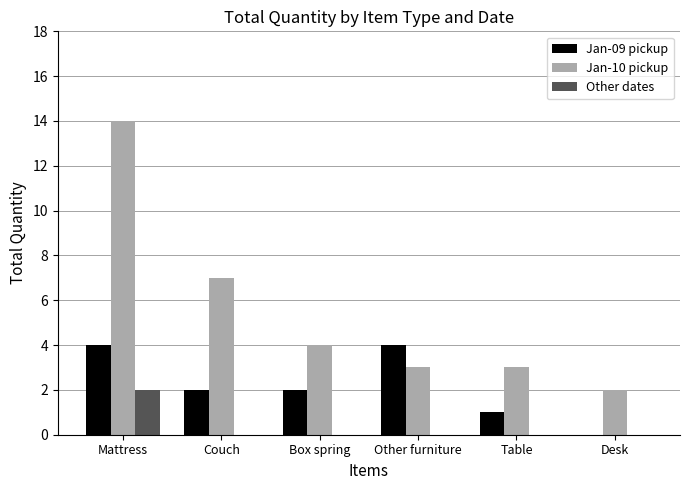

Reading right to left, list all the values displayed in this chart.

Jan-09 pickup: Desk=0	Table=1	Other furniture=4	Box spring=2	Couch=2	Mattress=4
Jan-10 pickup: Desk=2	Table=3	Other furniture=3	Box spring=4	Couch=7	Mattress=14
Other dates: Desk=0	Table=0	Other furniture=0	Box spring=0	Couch=0	Mattress=2